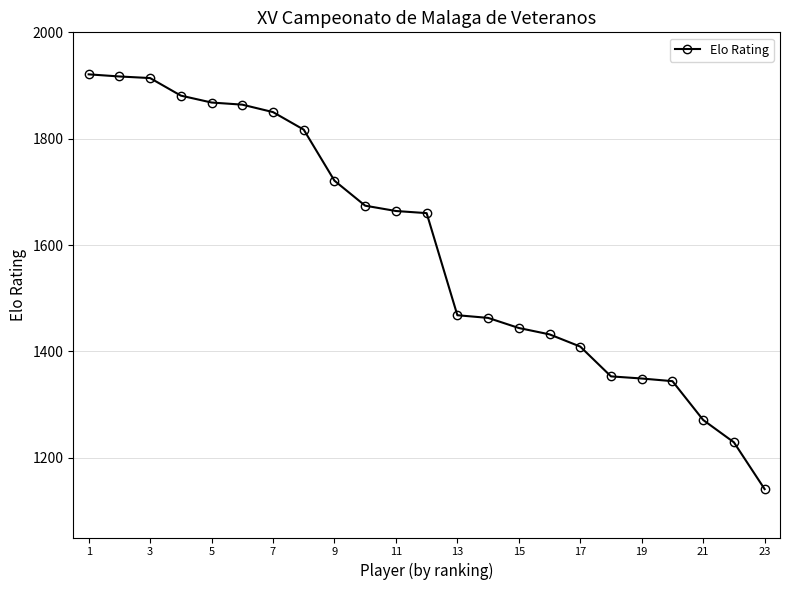

What is the maximum value shown in the chart?

1921